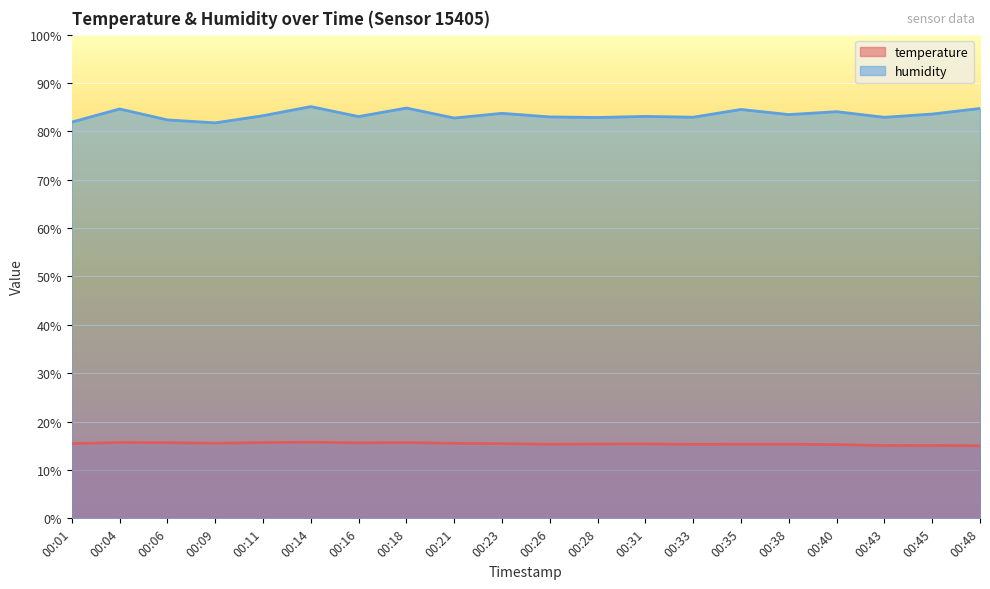

What is the approximate value of temperature at 00:28?

15.4